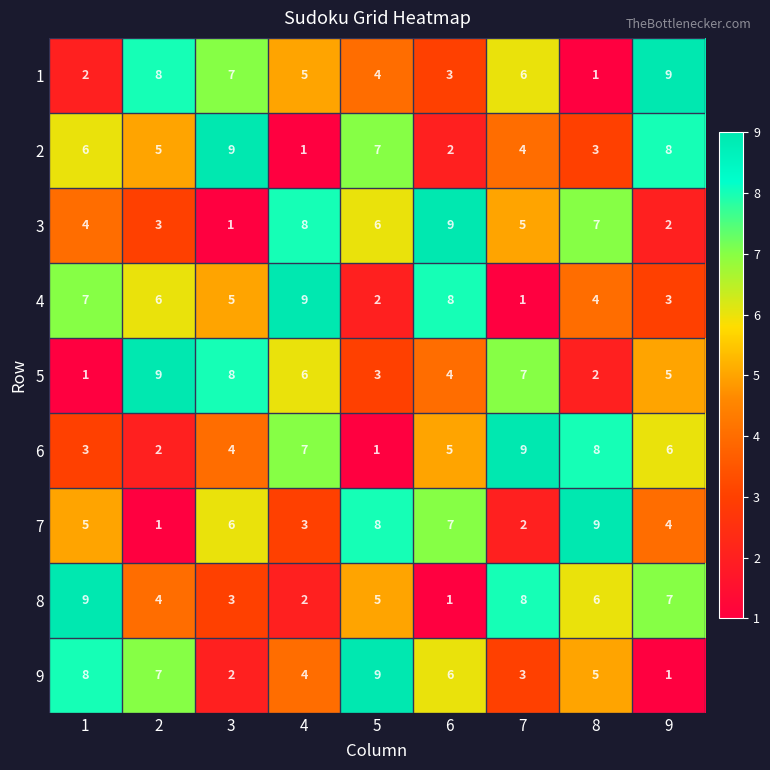

At which label is 1 closest to 5?

4